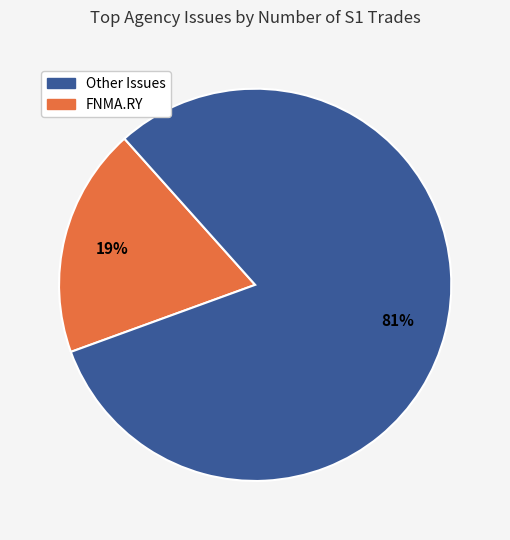

To the nearest percent, what is the difference between the largest and smallest slice percentages?

62%